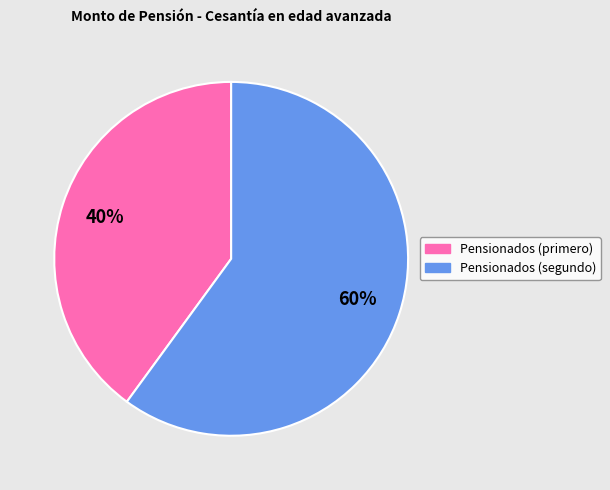

Count the number of slices in the pie.

2